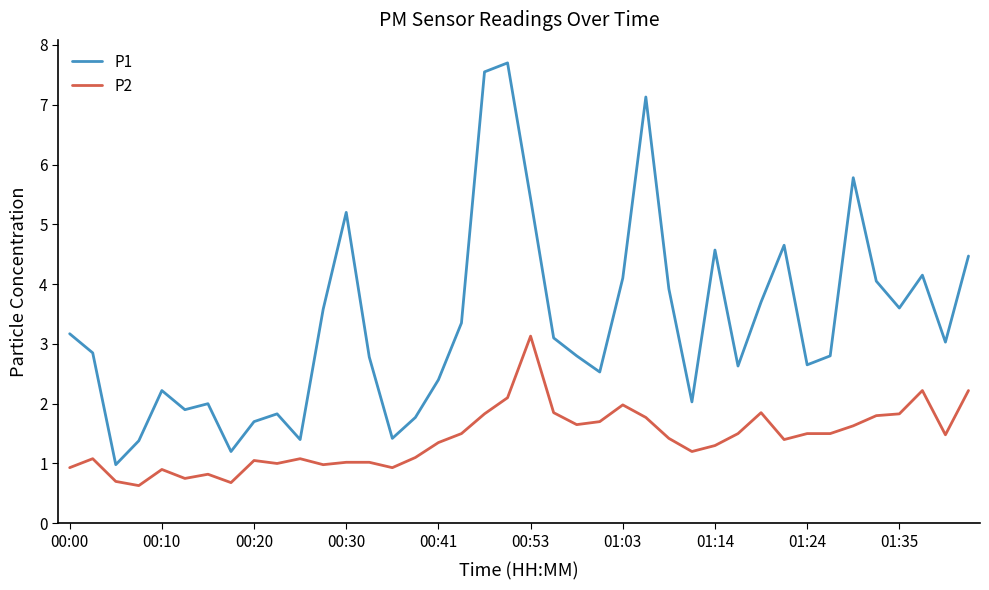

Which series has the largest total across all categories?

P1